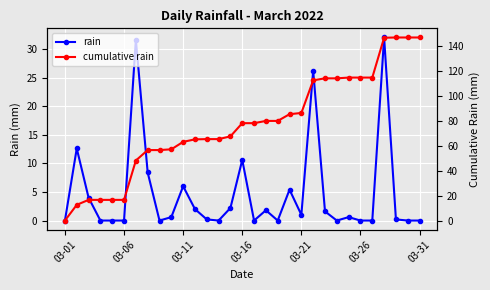

What is the difference between the maximum and minimum values in the cumulative rain series?

147.0